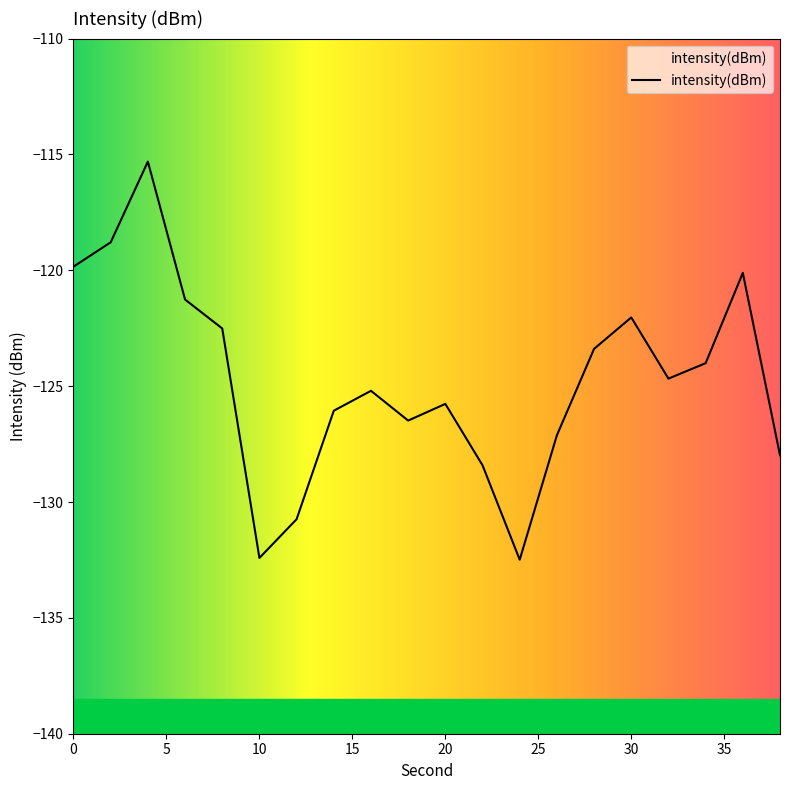

True or false: the data shows -130.7 at 12.

True